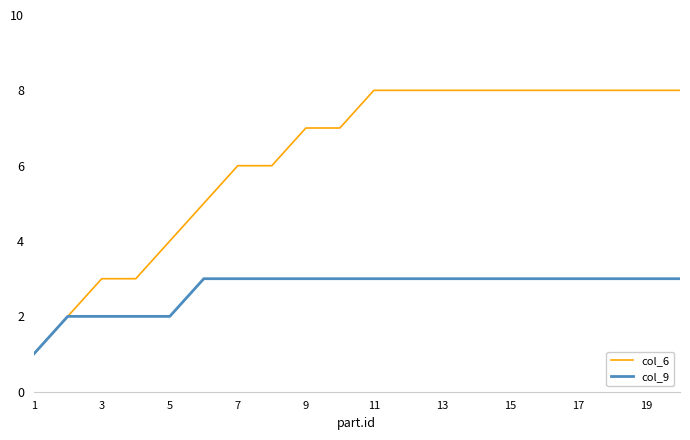

Rank the series by their average value, from lowest to highest.

col_9, col_6